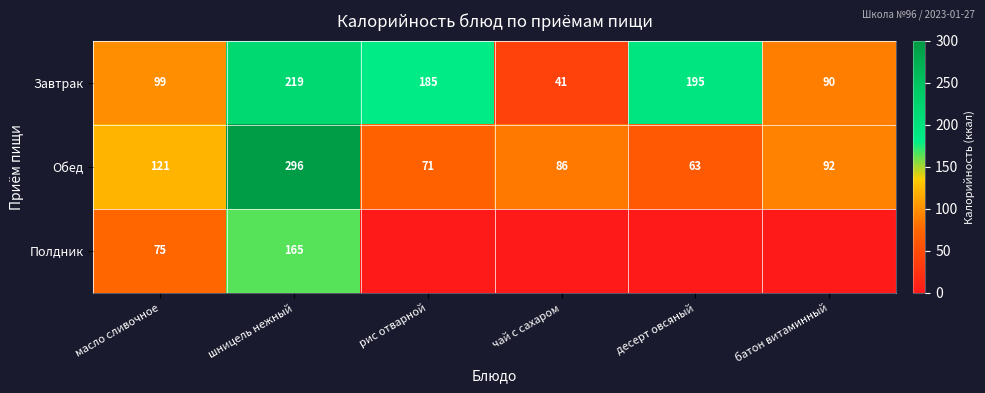

What is the average value of the Завтрак series?

138